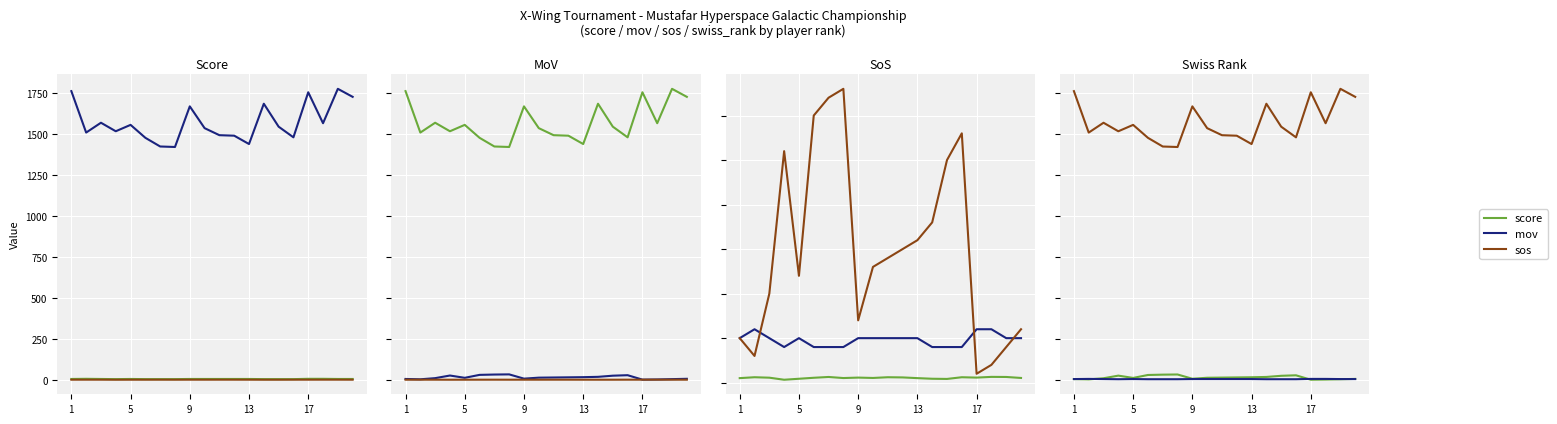

Reading left to right, list all the values displayed in this chart.

score: 5.0	6.0	5.0	4.0	5.0	4.0	4.0	4.0	5.0	5.0	5.0	5.0	5.0	4.0	4.0	4.0	6.0	6.0	5.0	5.0
mov: 1762.0	1509.0	1569.0	1517.0	1556.0	1477.0	1424.0	1421.0	1669.0	1536.0	1493.0	1490.0	1439.0	1685.0	1545.0	1480.0	1755.0	1566.0	1776.0	1727.0
sos: 0.5	0.6	0.6	0.3	0.4	0.6	0.6	0.5	0.6	0.5	0.6	0.6	0.5	0.4	0.4	0.6	0.6	0.7	0.6	0.5
swiss_rank: 5.0	3.0	10.0	26.0	12.0	30.0	32.0	33.0	7.0	13.0	14.0	15.0	16.0	18.0	25.0	28.0	1.0	2.0	4.0	6.0